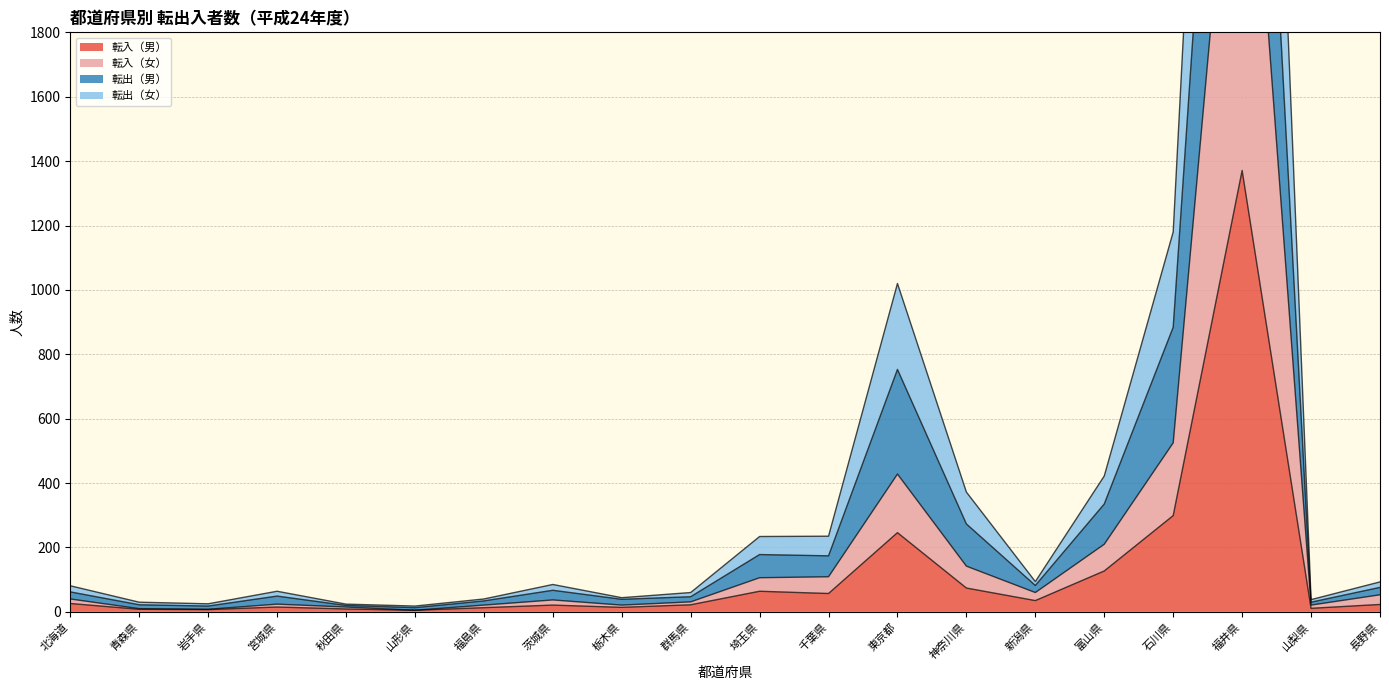

Where is 転入（男） nearest to the value 688?

石川県